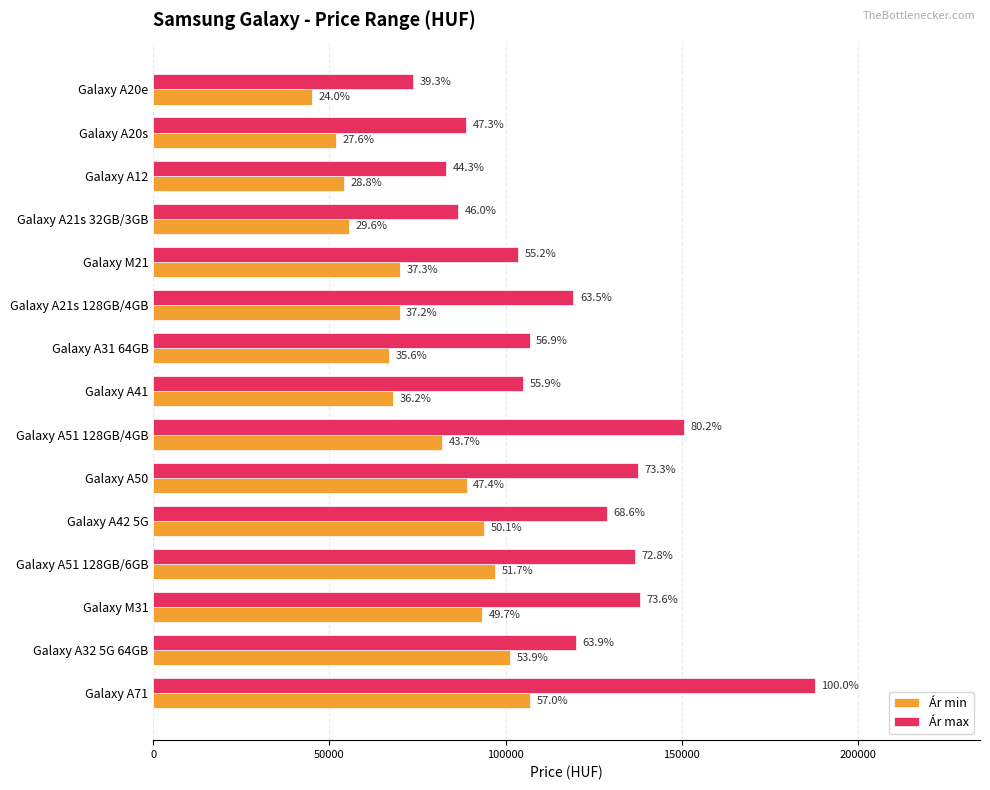

Rank the series by their maximum value, from lowest to highest.

Ár min, Ár max